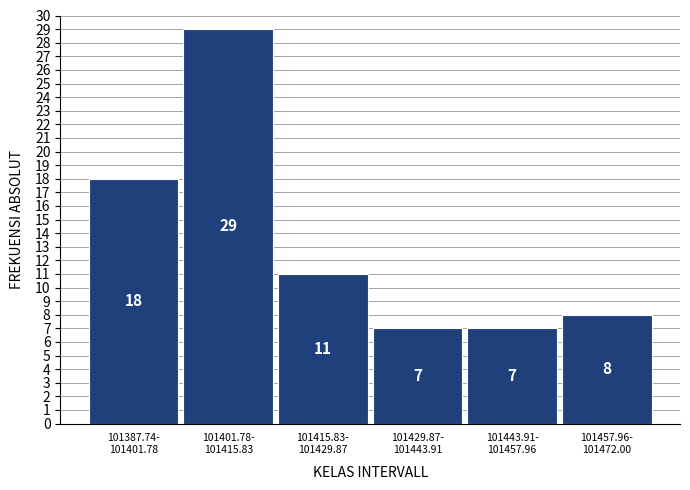

Reading left to right, list all the values displayed in this chart.

18	29	11	7	7	8